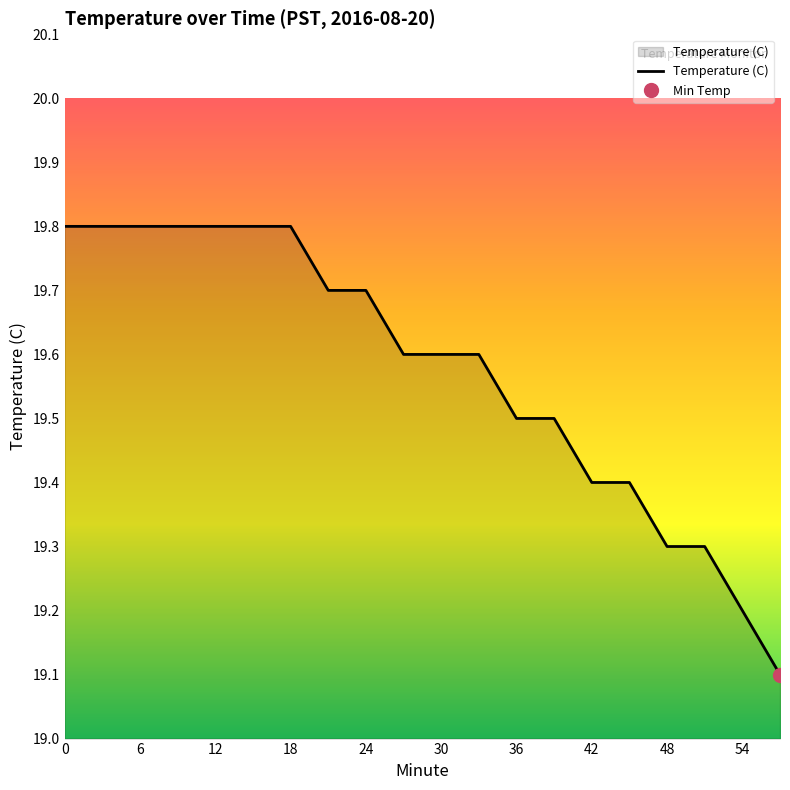

Does the chart display data point markers on the line(s)?

No